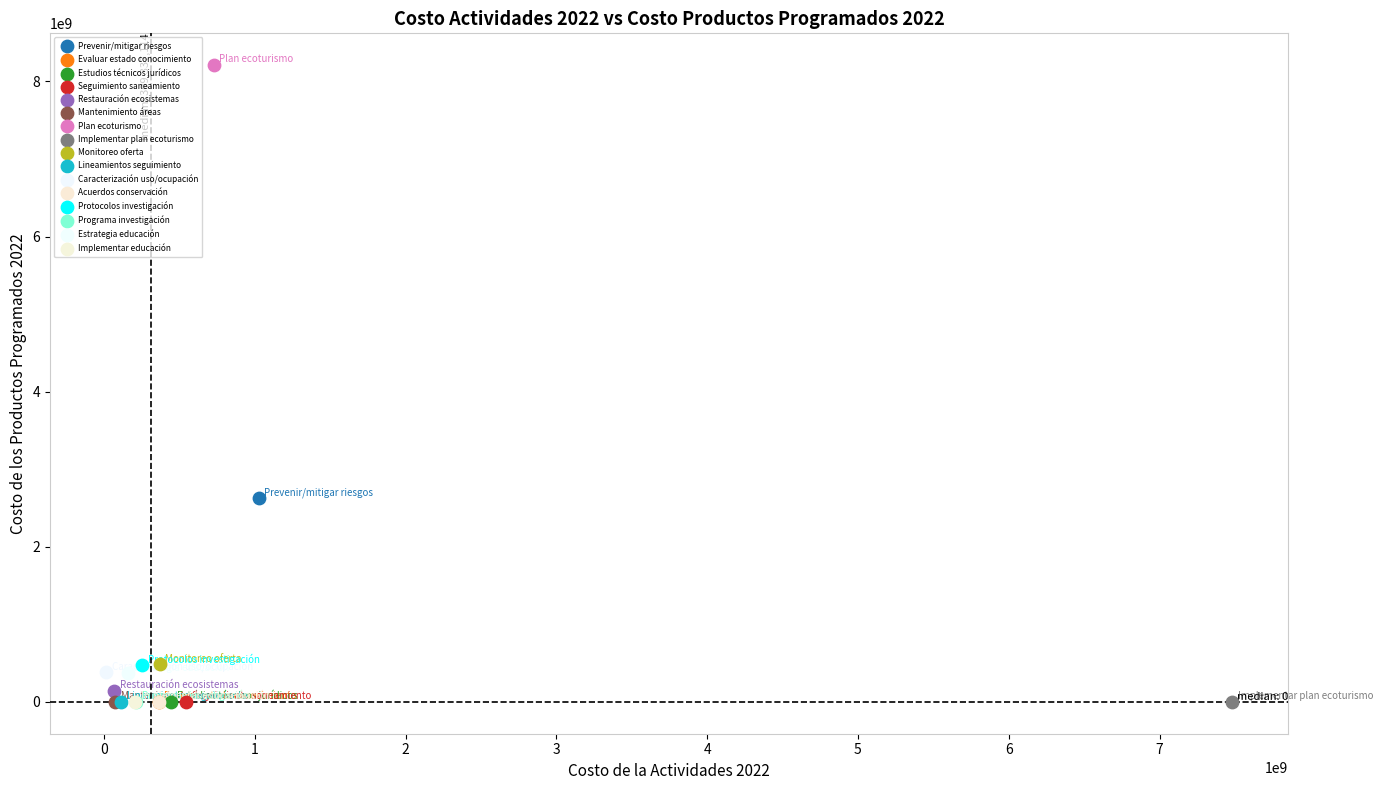

Which series contains the highest Y value?

Plan ecoturismo